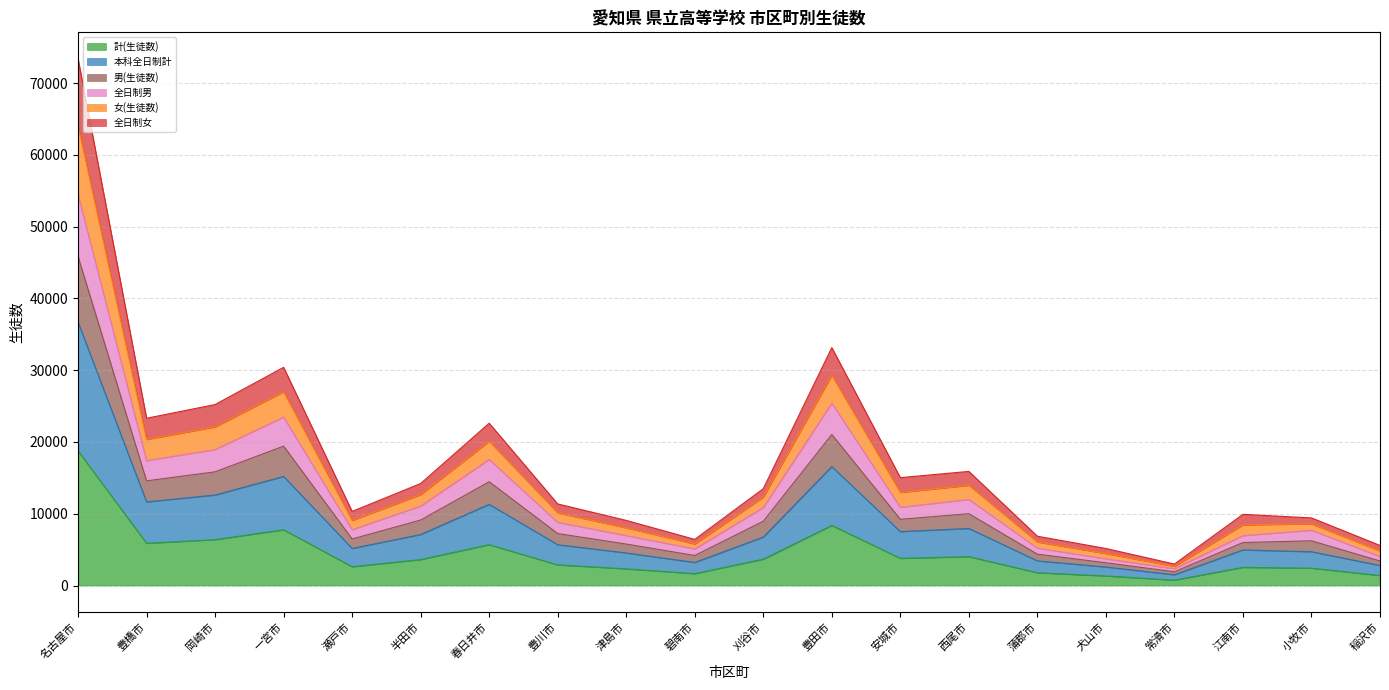

At which category is the sum across all series the highest?

名古屋市